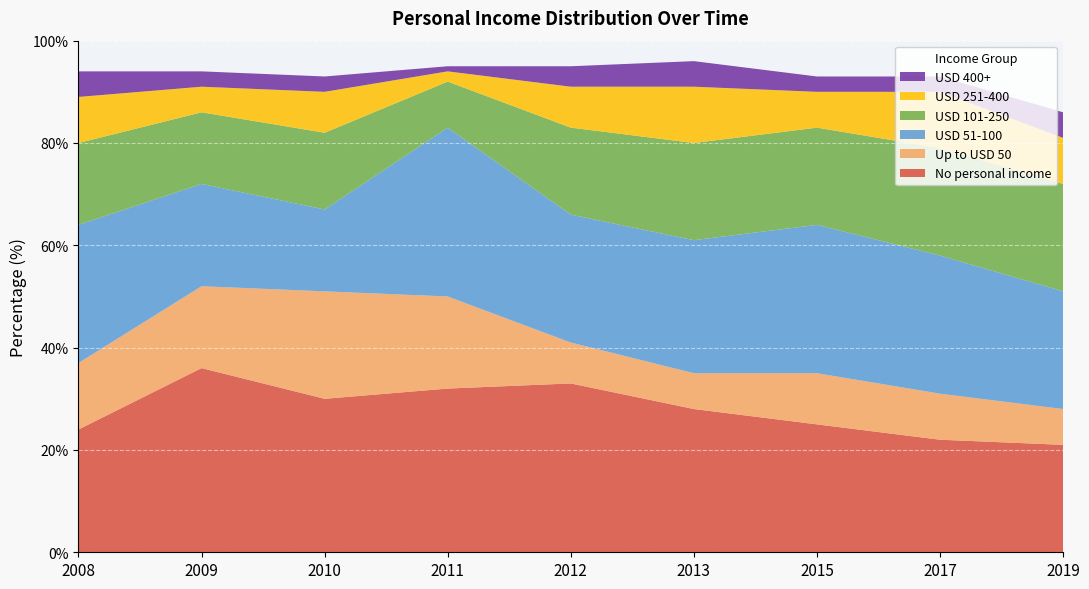

Reading left to right, extract all data points from this chart.

No personal income: 2008=24	2009=36	2010=30	2011=32	2012=33	2013=28	2015=25	2017=22	2019=21
Up to USD 50: 2008=13	2009=16	2010=21	2011=18	2012=8	2013=7	2015=10	2017=9	2019=7
USD 51-100: 2008=27	2009=20	2010=16	2011=33	2012=25	2013=26	2015=29	2017=27	2019=23
USD 101-250: 2008=16	2009=14	2010=15	2011=9	2012=17	2013=19	2015=19	2017=21	2019=21
USD 251-400: 2008=9	2009=5	2010=8	2011=2	2012=8	2013=11	2015=7	2017=11	2019=9
USD 400+: 2008=5	2009=3	2010=3	2011=1	2012=4	2013=5	2015=3	2017=3	2019=5